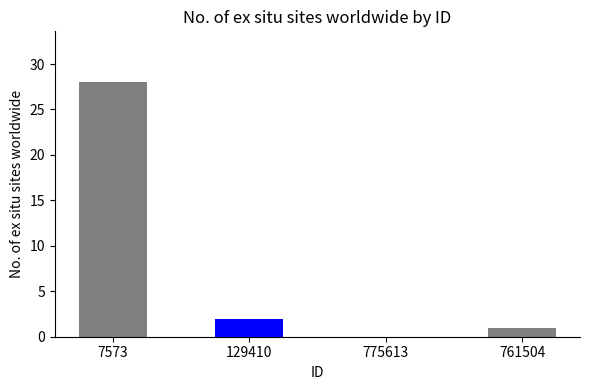

Where is the data nearest to the value 14?

129410